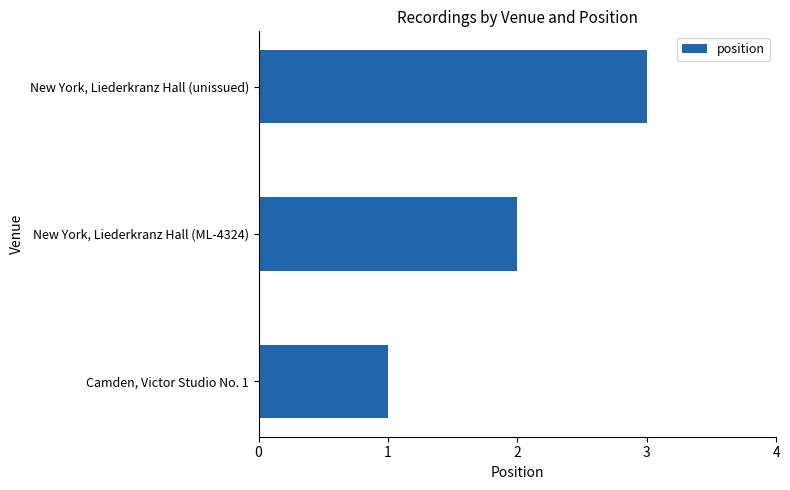

What is the ratio of the value at New York, Liederkranz Hall (unissued) to the value at Camden, Victor Studio No. 1?

3.0